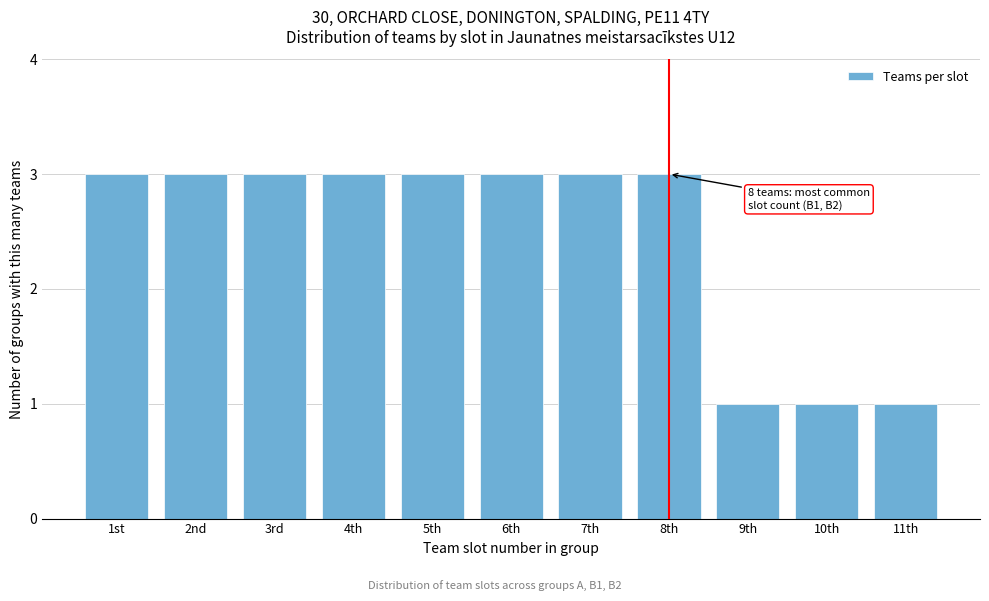

Reading left to right, list all the values displayed in this chart.

3	3	3	3	3	3	3	3	1	1	1